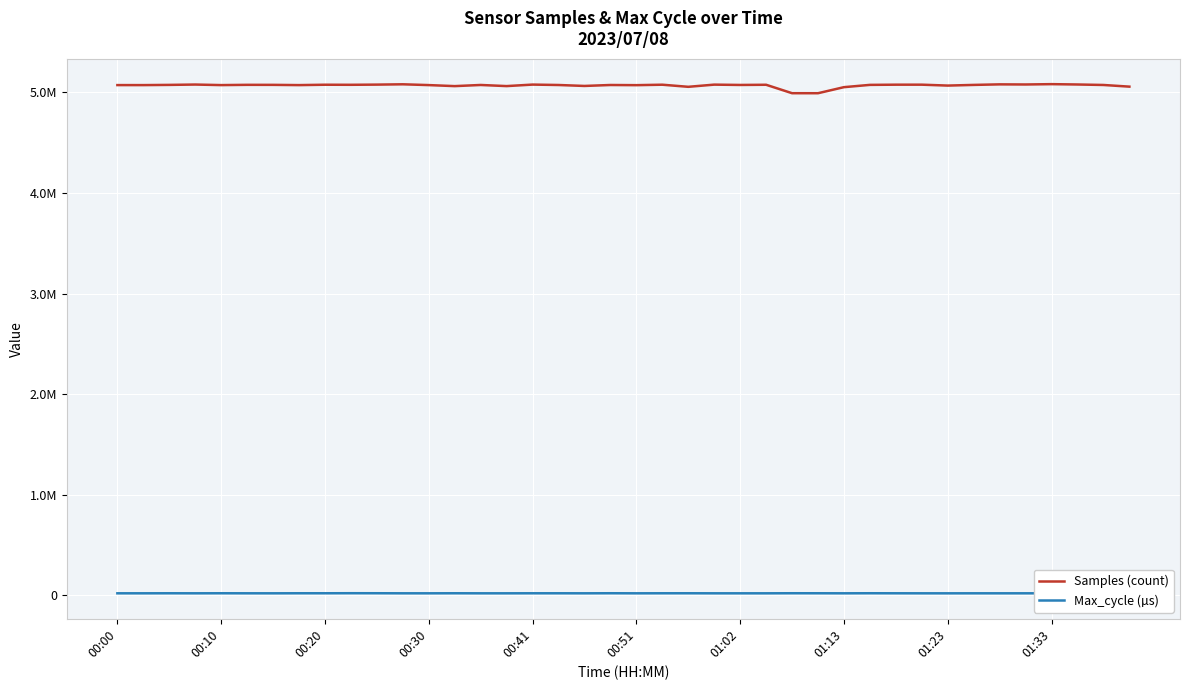

What are all the series names shown in the legend?

Samples (count), Max_cycle (µs)